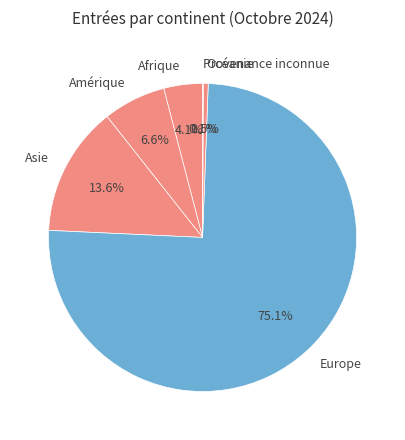

Which has a higher value, Asie or Océanie?

Asie